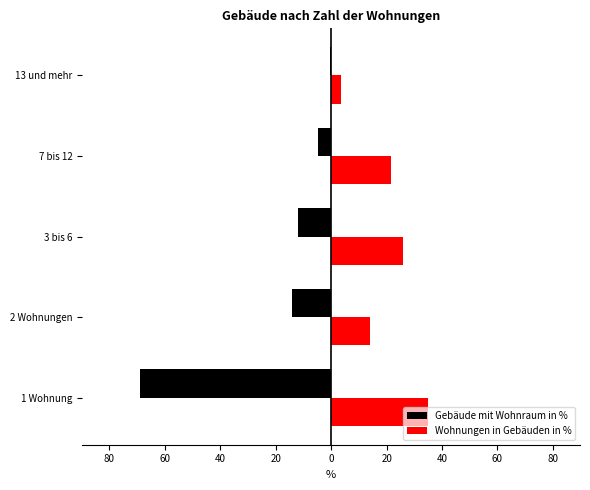

What are all the series names shown in the legend?

Gebäude mit Wohnraum in %, Wohnungen in Gebäuden in %